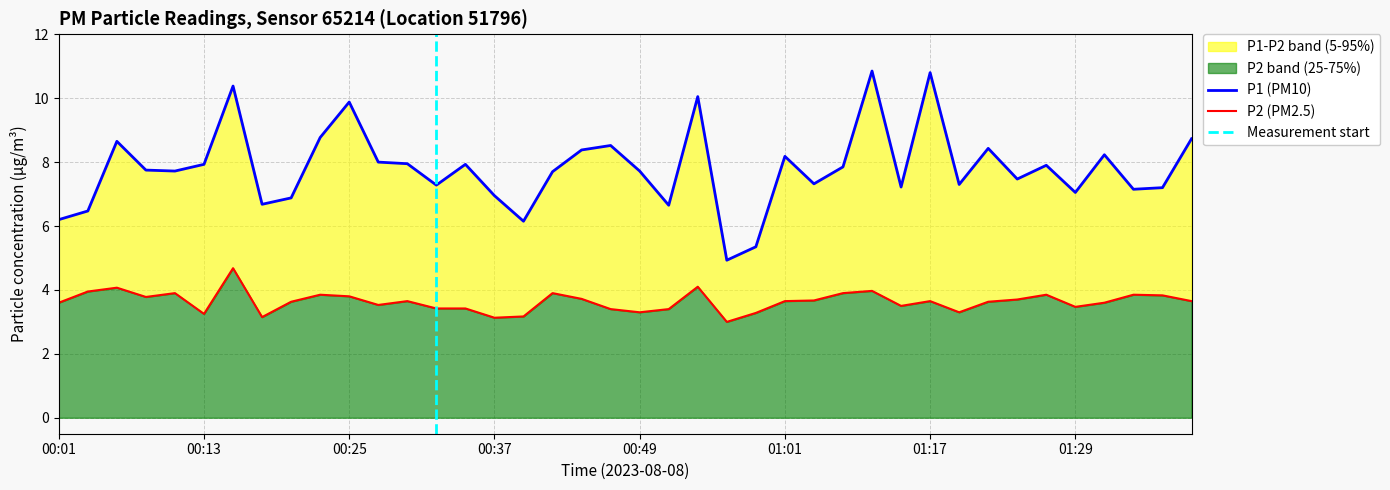

At which label is P2 closest to 3?

00:56